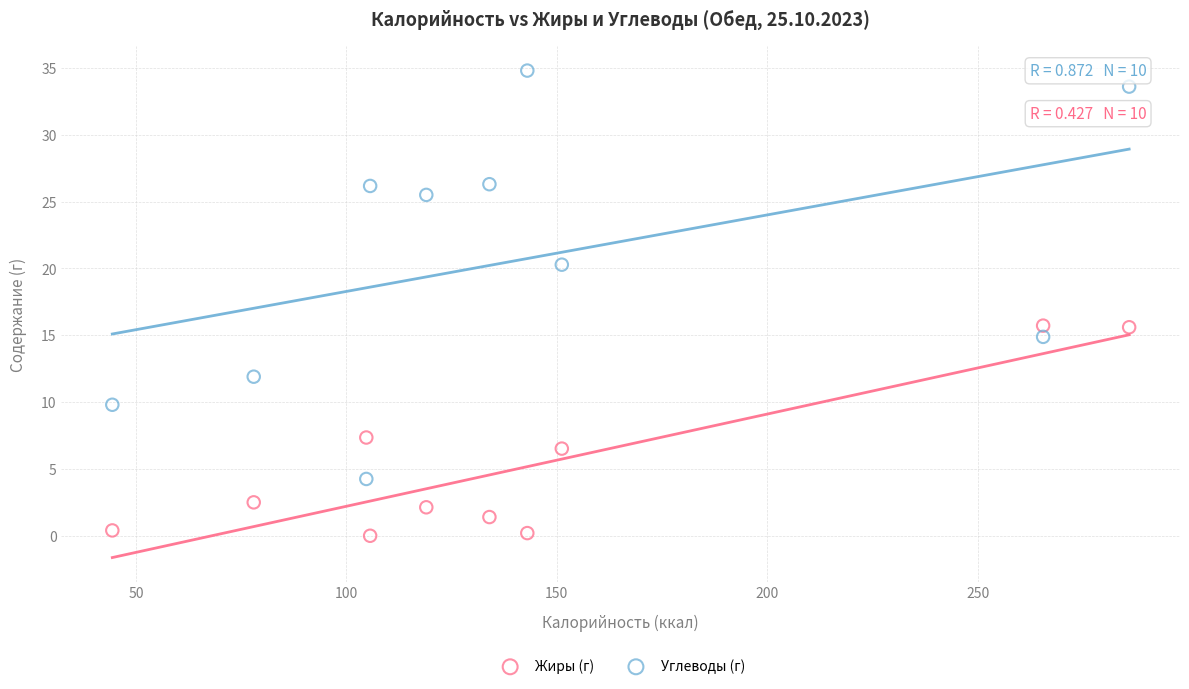

What are all the series names shown in the legend?

Жиры (г), Углеводы (г)